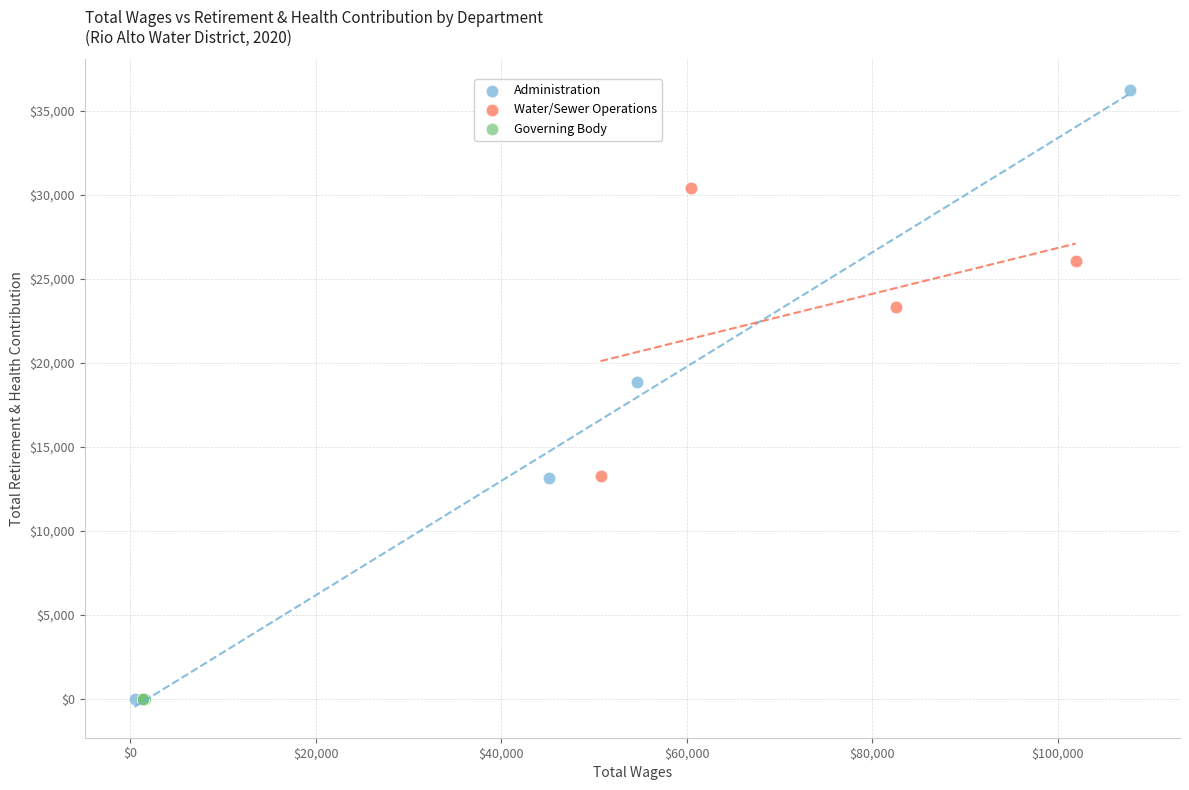

Which series contains the highest Y value?

Administration